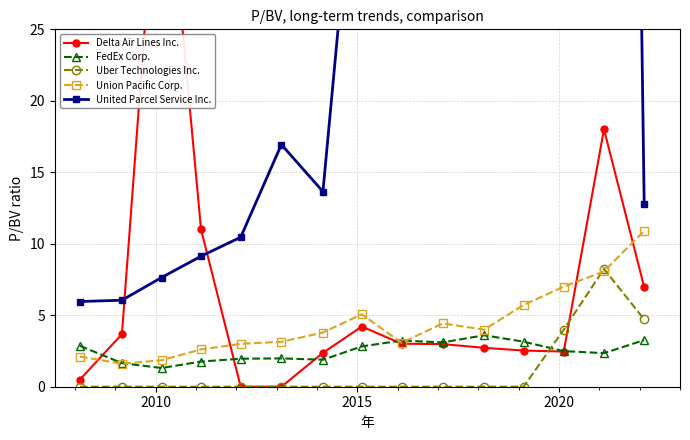

At how many categories does at least one series exceed 7?

13